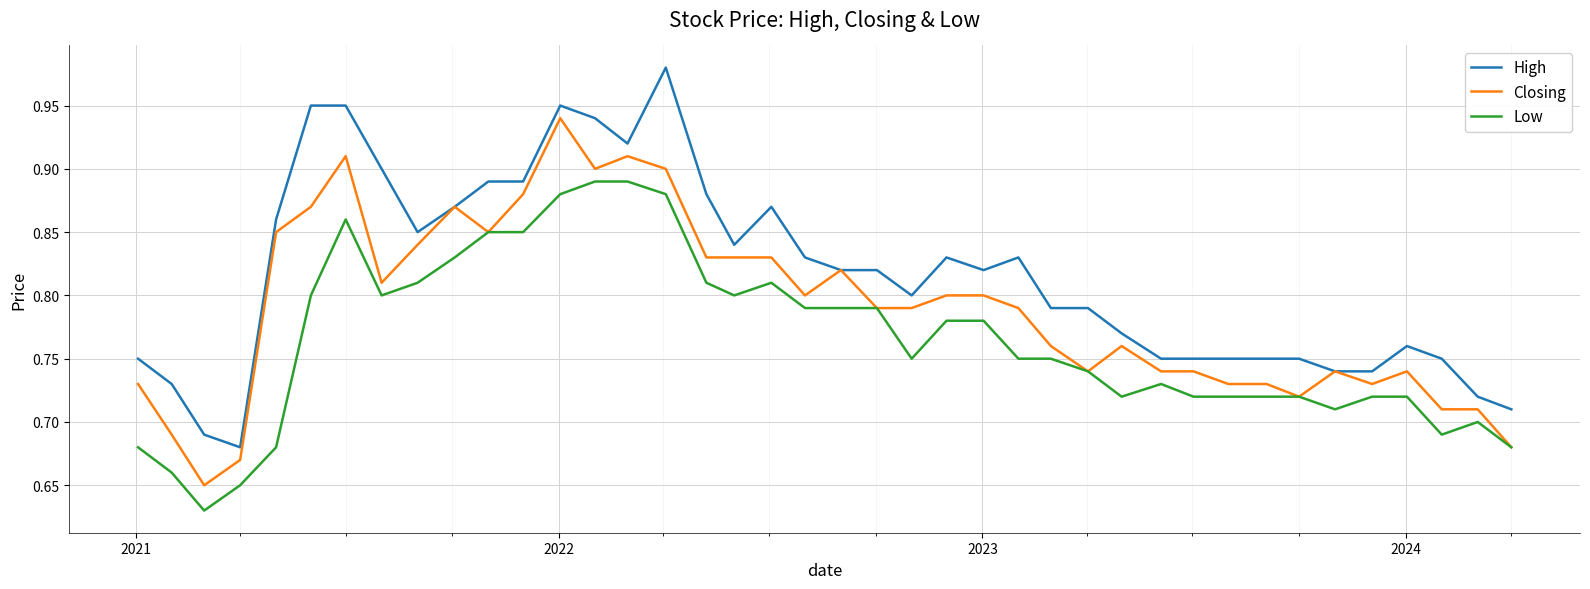

Which series has the largest total across all categories?

High